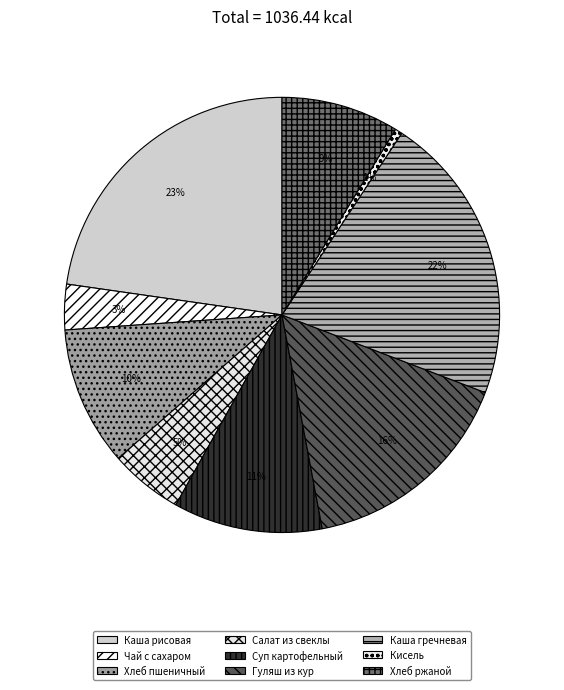

Which category has the smallest portion of the pie?

Кисель